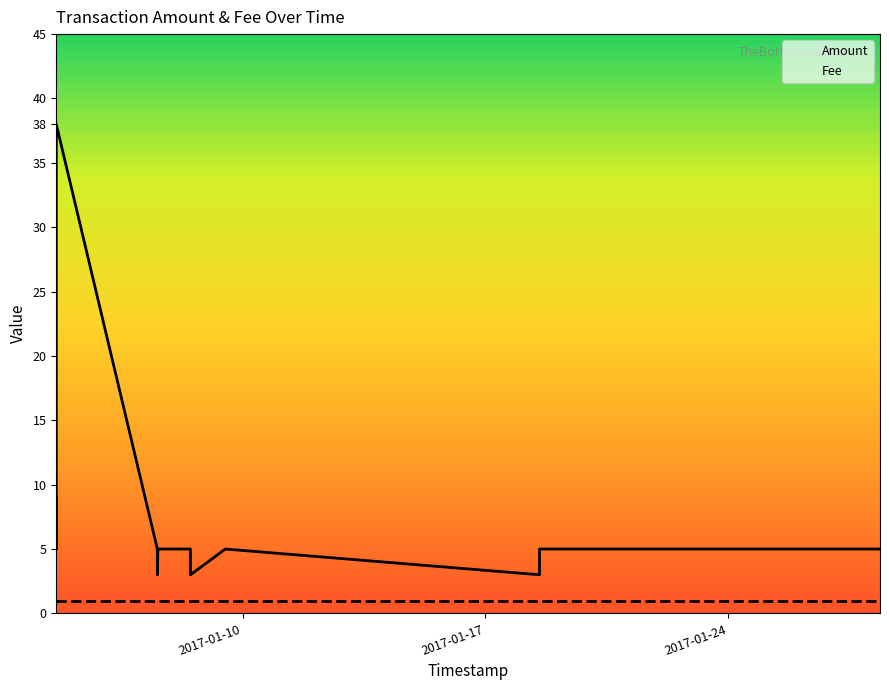

What are all the series names shown in the legend?

Amount, Fee